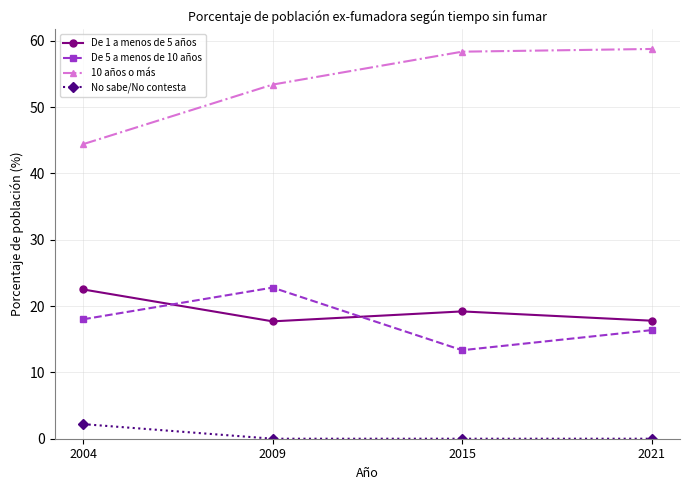

True or false: De 5 a menos de 10 años has a value of 3.6 at 2004.

False